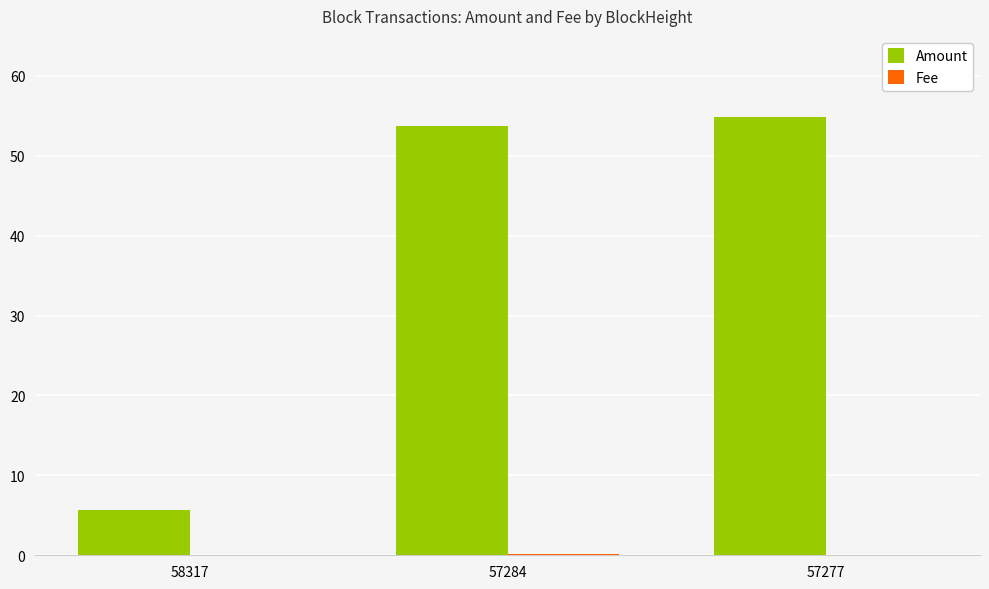

The value of Amount at 58317 is 3.3. True or false?

False